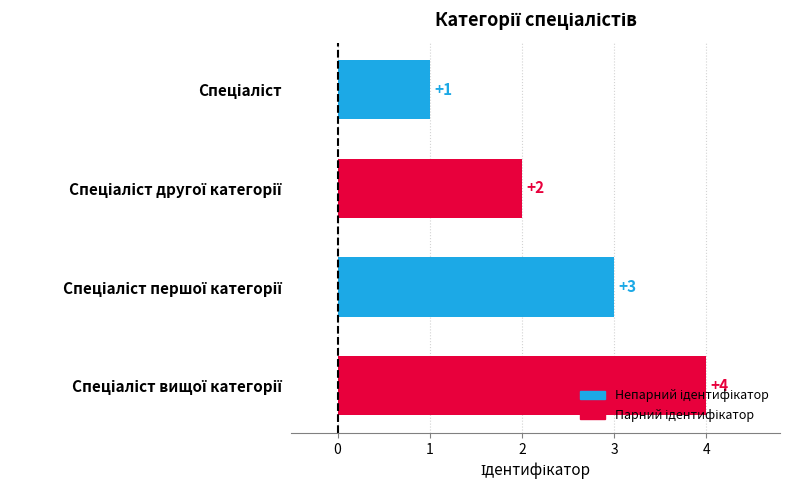

What is the maximum value shown in the chart?

4